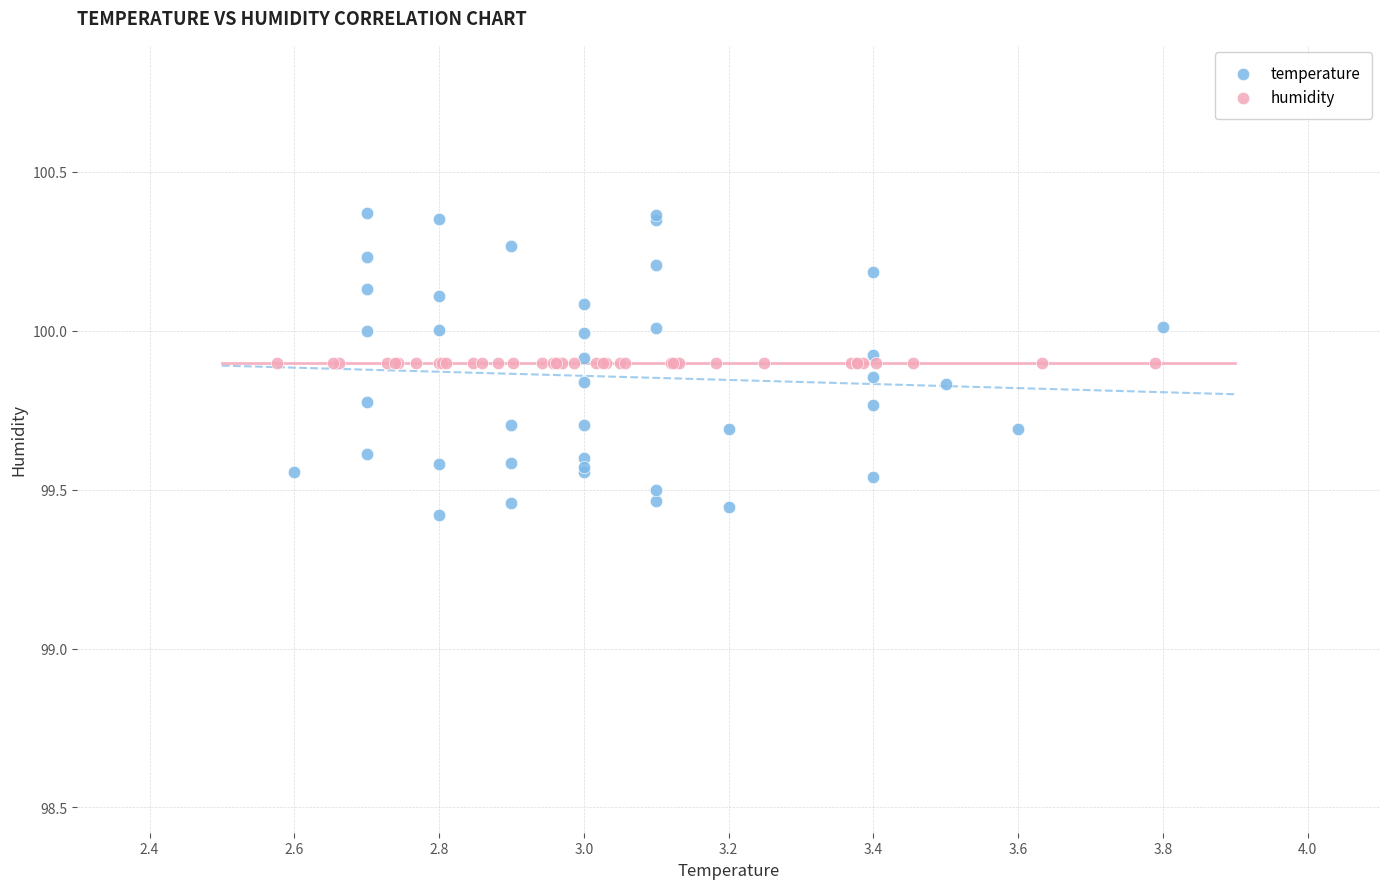

Which series reaches the maximum Y coordinate?

temperature